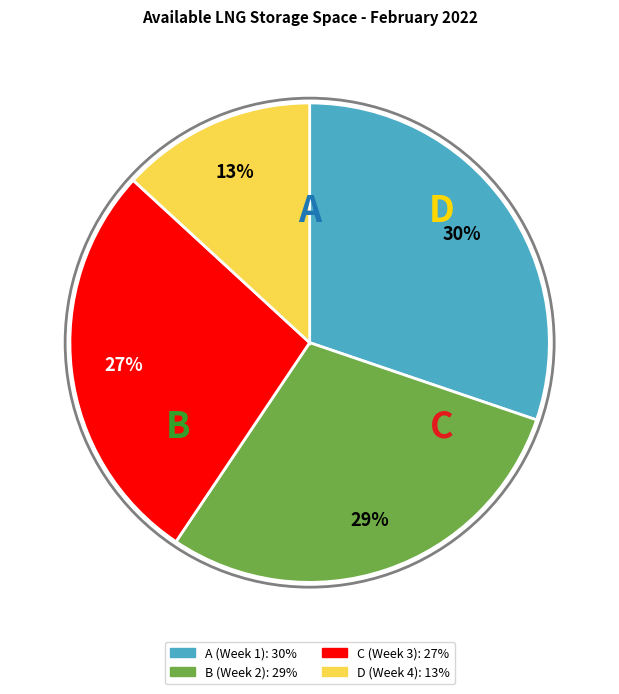

To the nearest percent, what is the average slice percentage?

25%